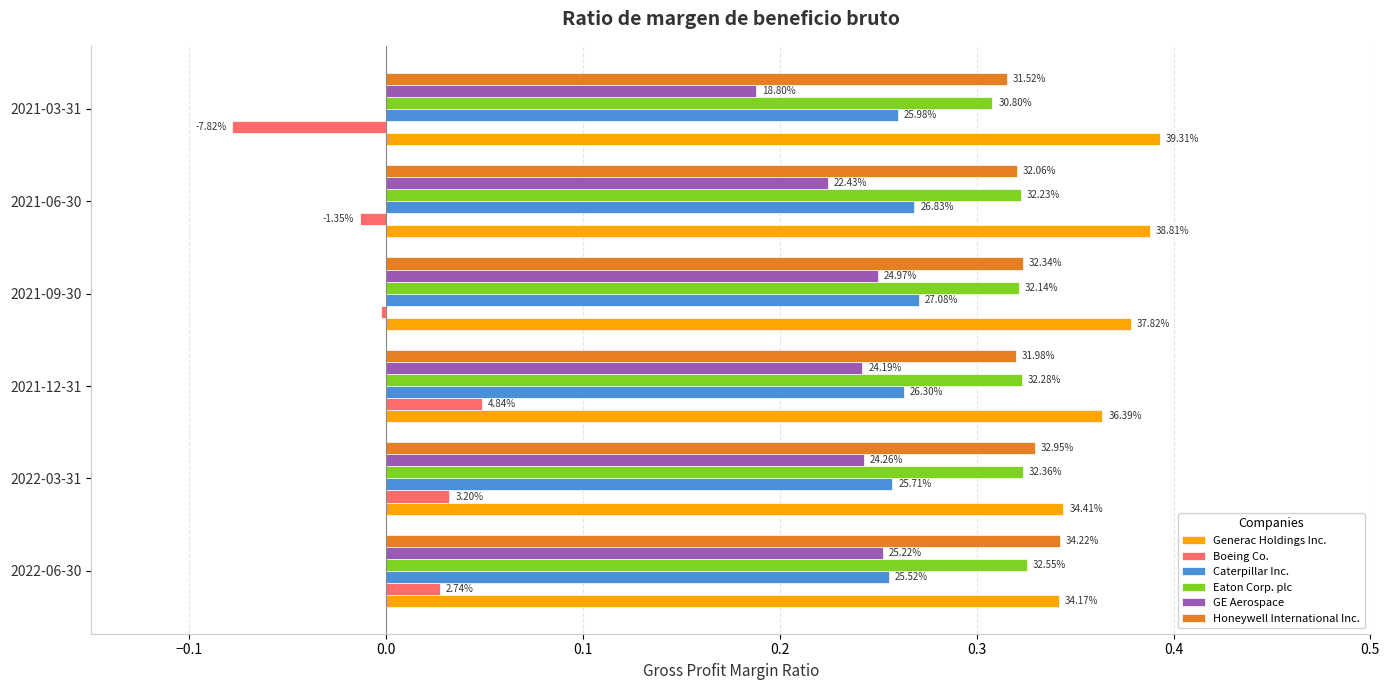

What is the maximum value shown in the chart?

0.4